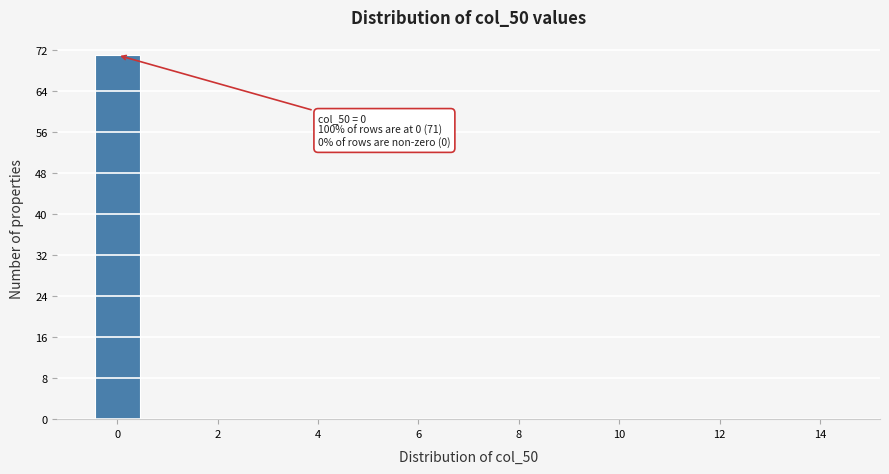

Which range on the x-axis has the tallest bar?

-0.5 to 0.5